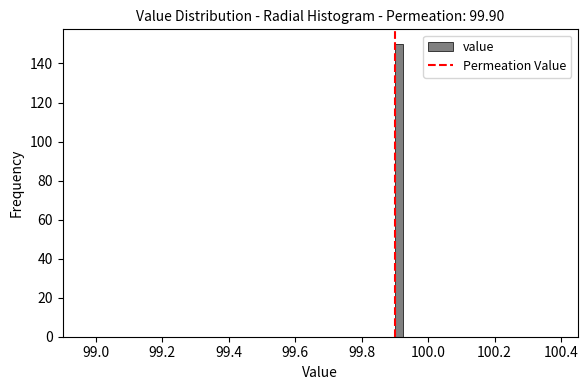

Around what value on the x-axis is the tallest bar? Give the approximate position of its centre, as read against the axis.

99.92